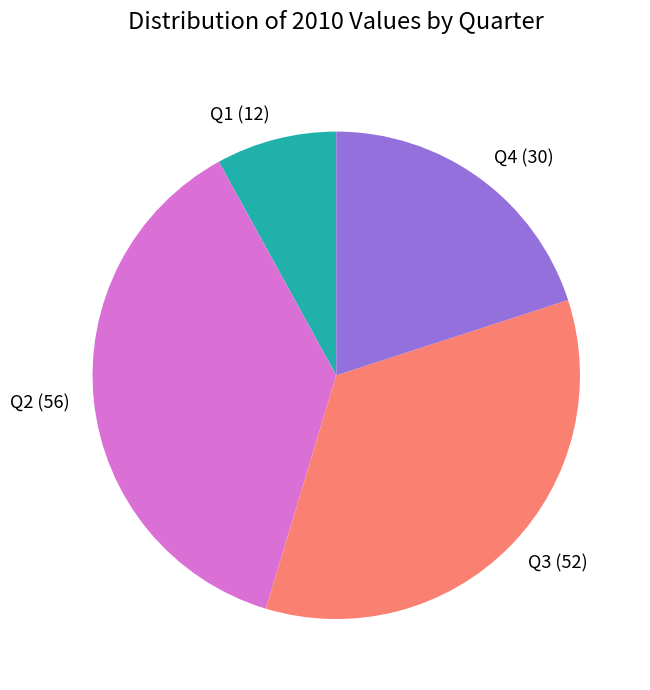

Is it true that Q4 (30) is 20% of the pie?

True